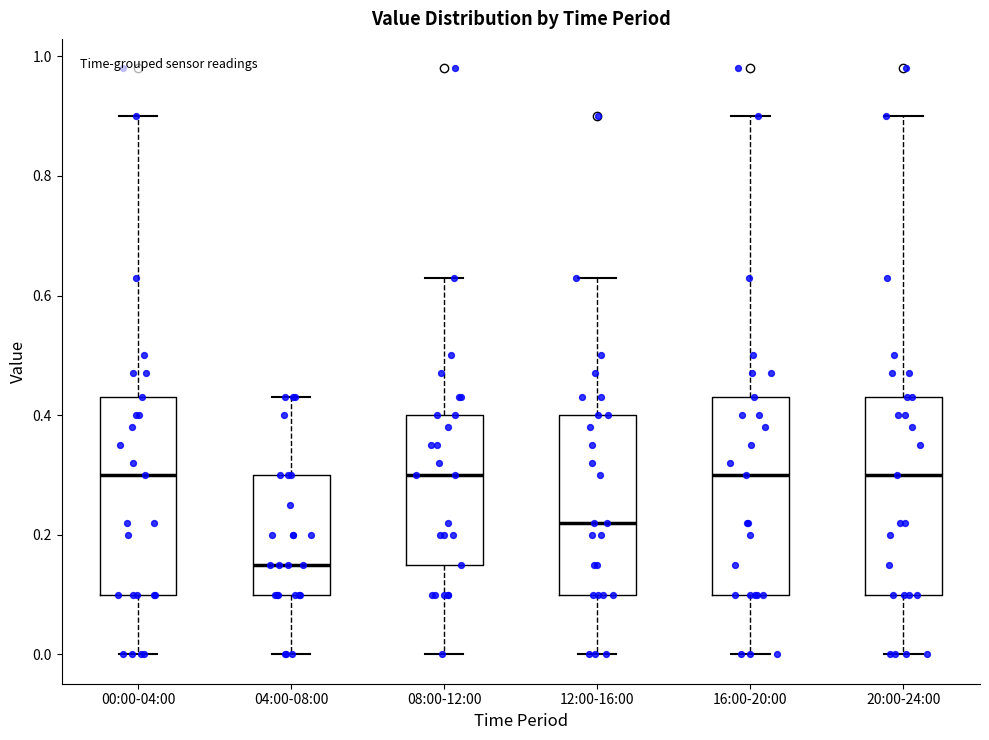

Where does the upper whisker of the box for 12:00-16:00 end on the y-axis? The values are not printed on the chart, so give them approximately, as read against the axis.

0.64